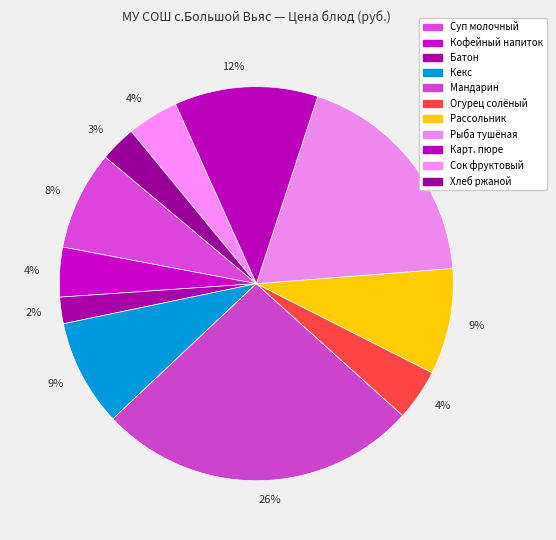

Count the number of slices in the pie.

11